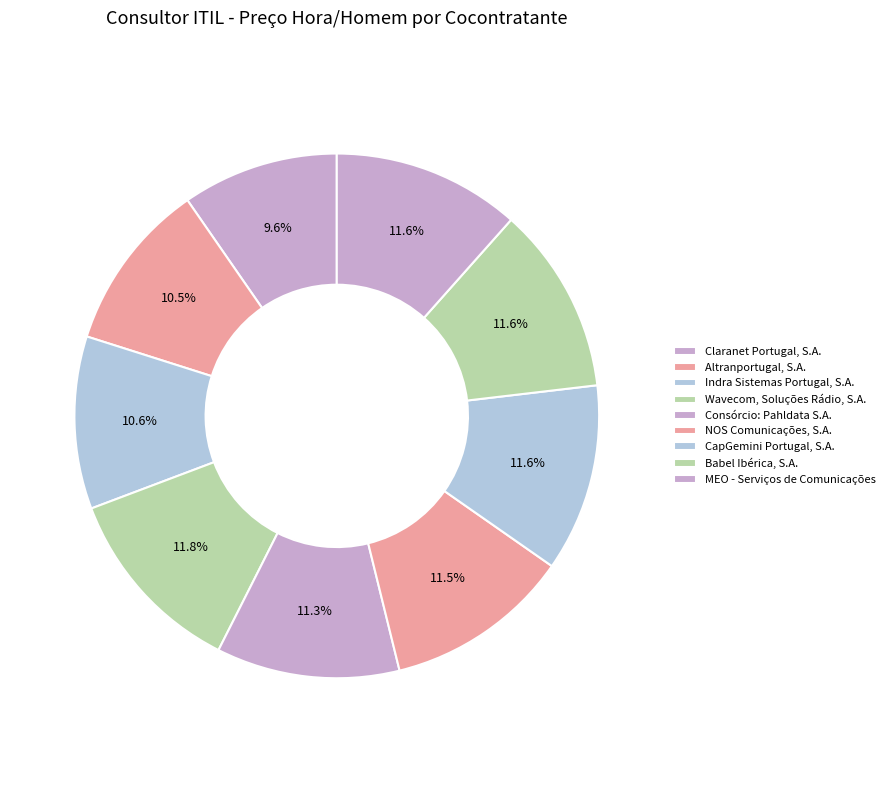

Is there any slice that represents more than half of the pie?

No